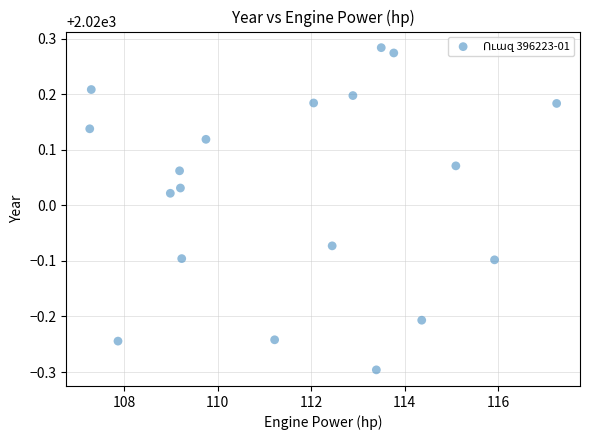

What is the range of X values (max minus min)?

10.0